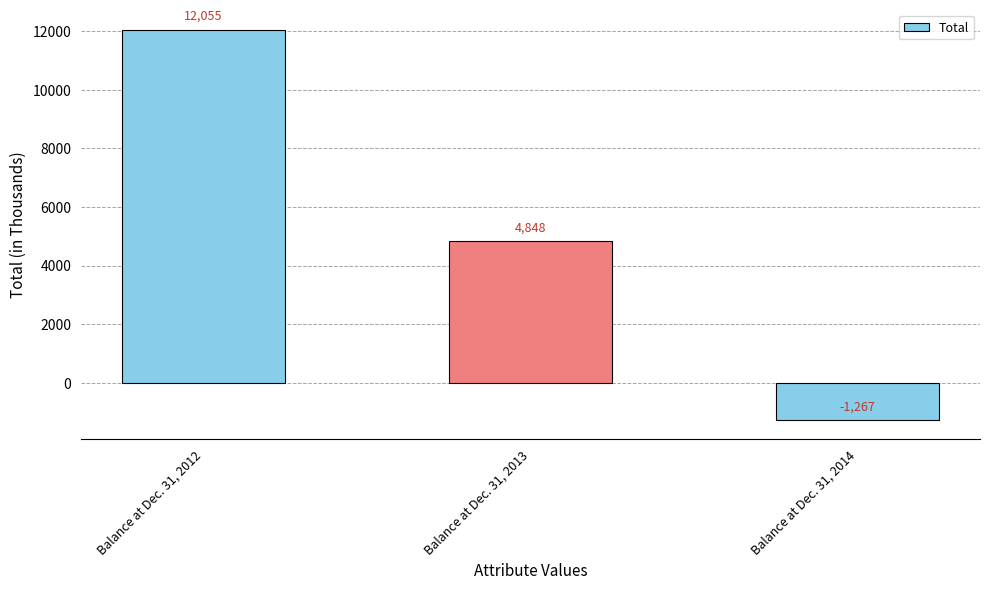

Is it true that the value at Balance at Dec. 31, 2014 is -514?

False